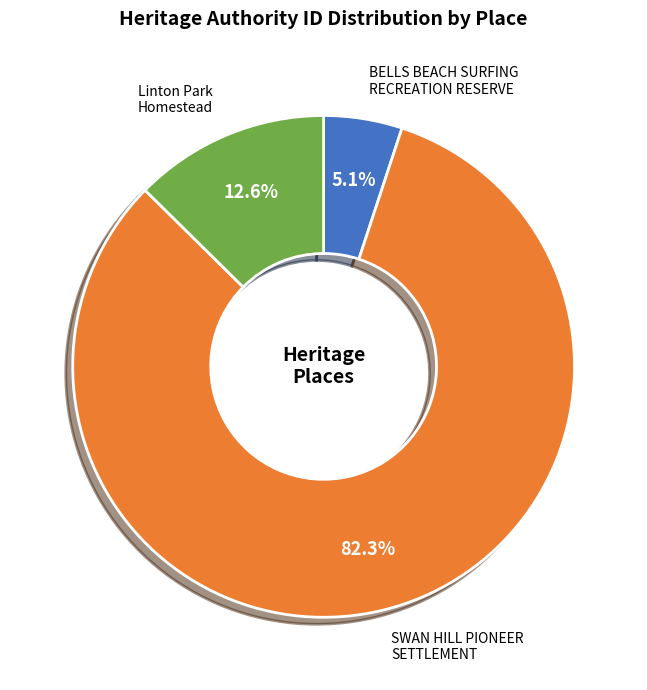

Which slice represents more than half of the pie?

SWAN HILL PIONEER SETTLEMENT